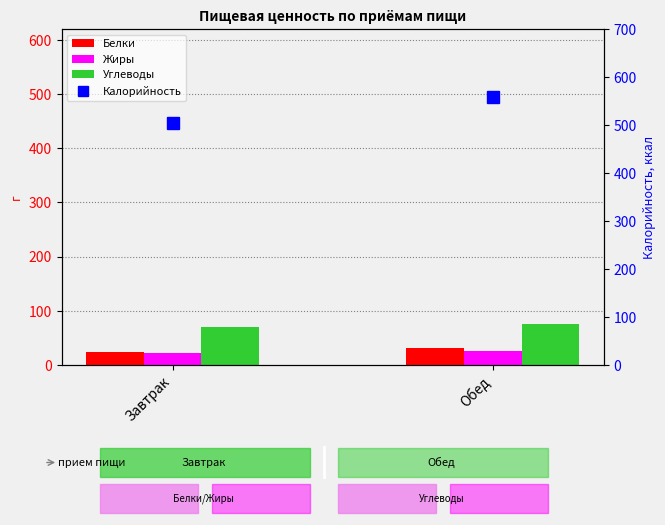

What value does the Углеводы series have at Обед?

75.2